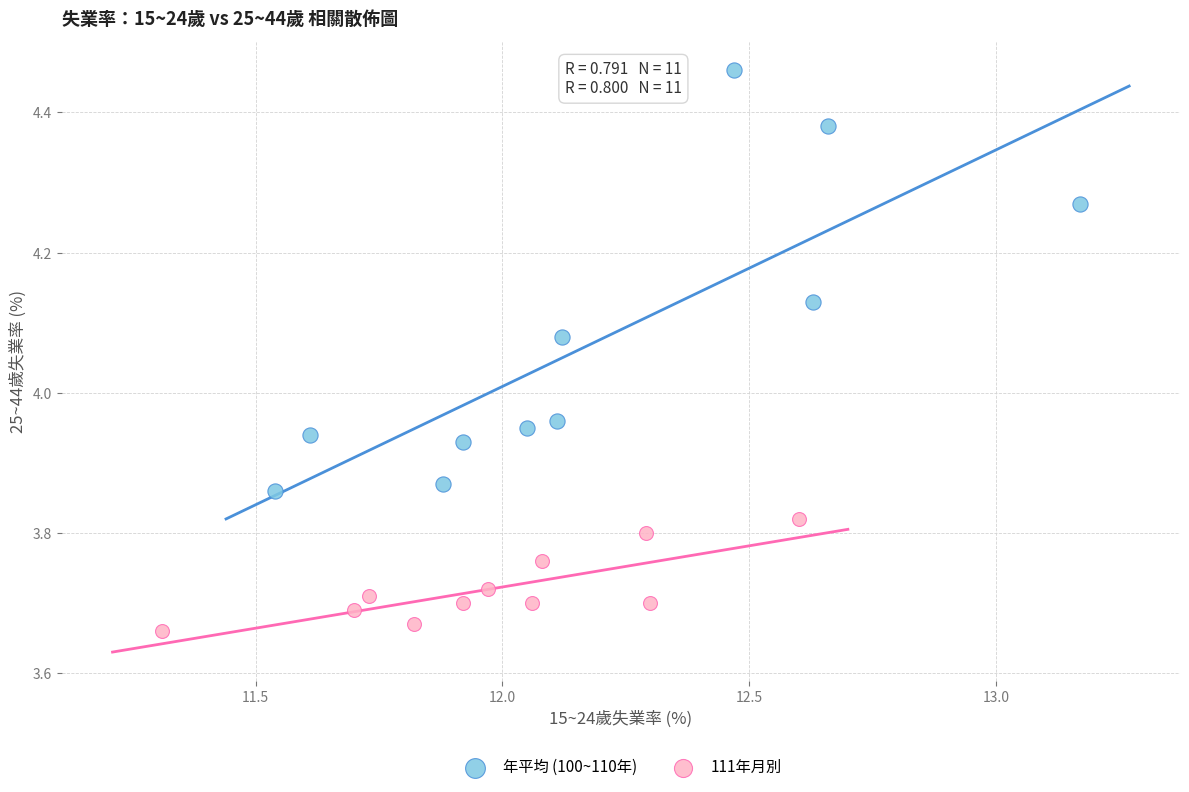

Which series contains the highest Y value?

年平均 (100~110年)